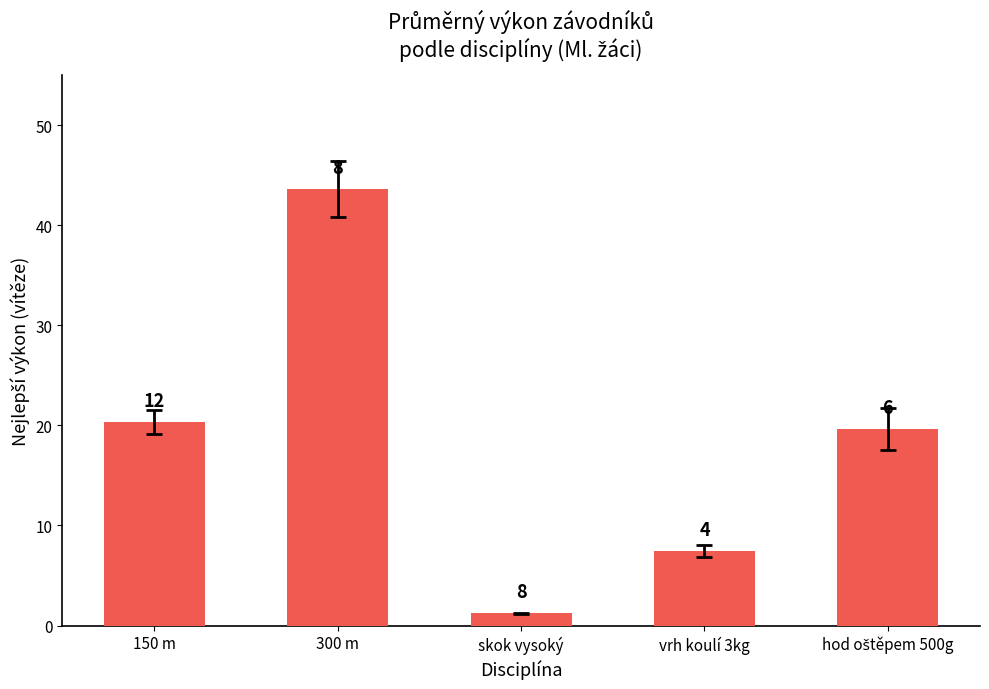

Between 300 m and vrh koulí 3kg, which is larger?

300 m